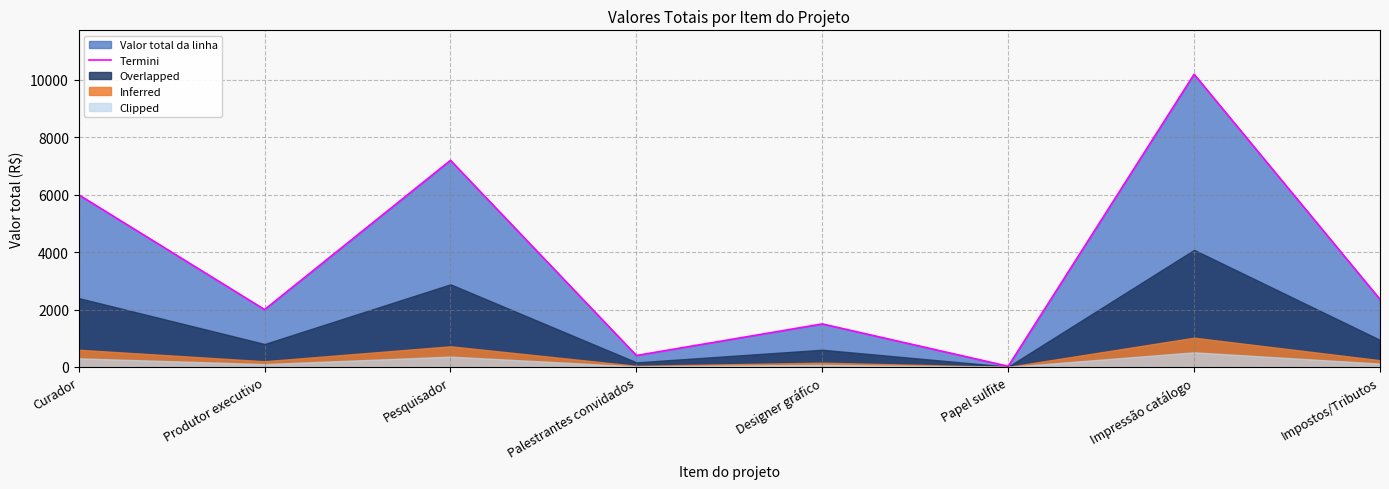

What position from the right is Curador?

8